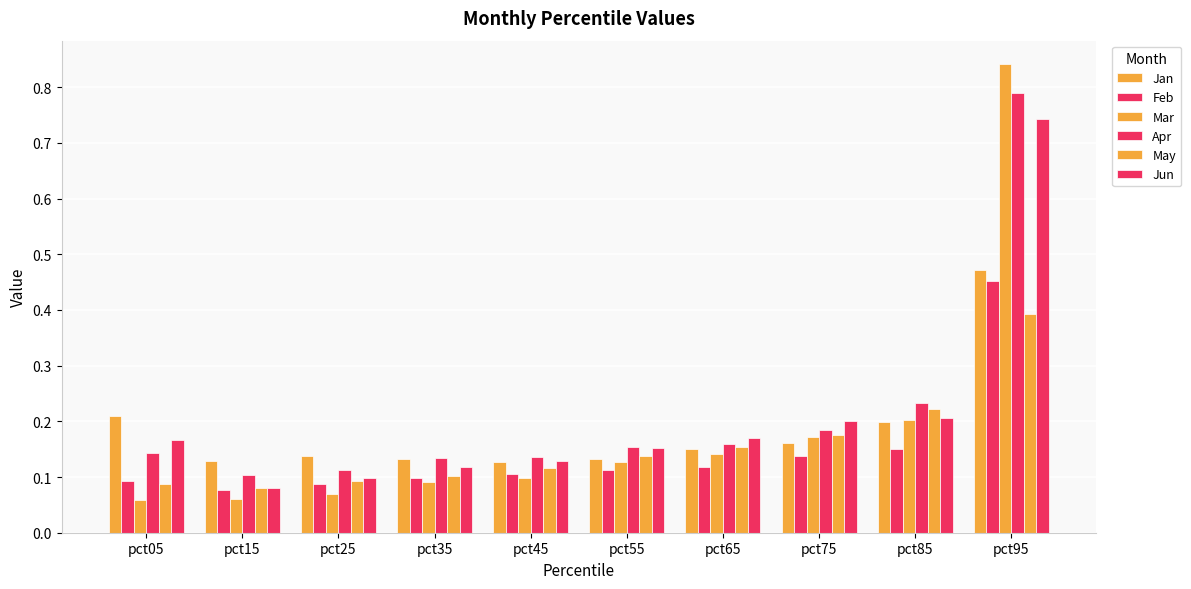

What is the highest value of the Apr series?

0.8